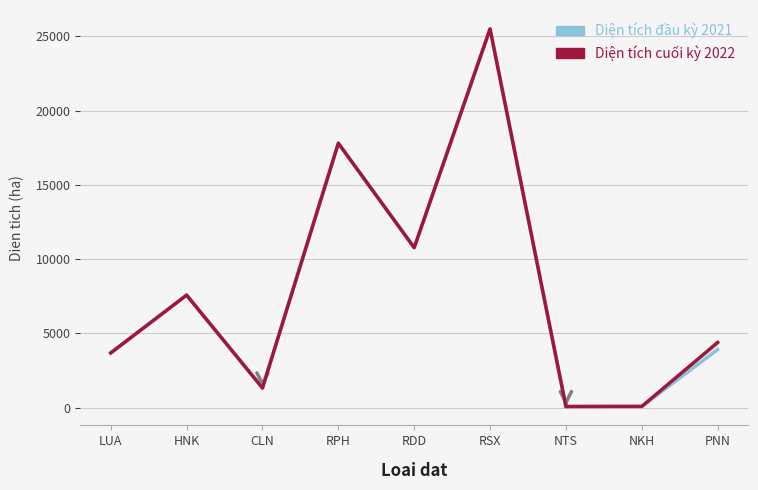

What is the average value of the Diện tích cuối kỳ 2022 series?

7908.7